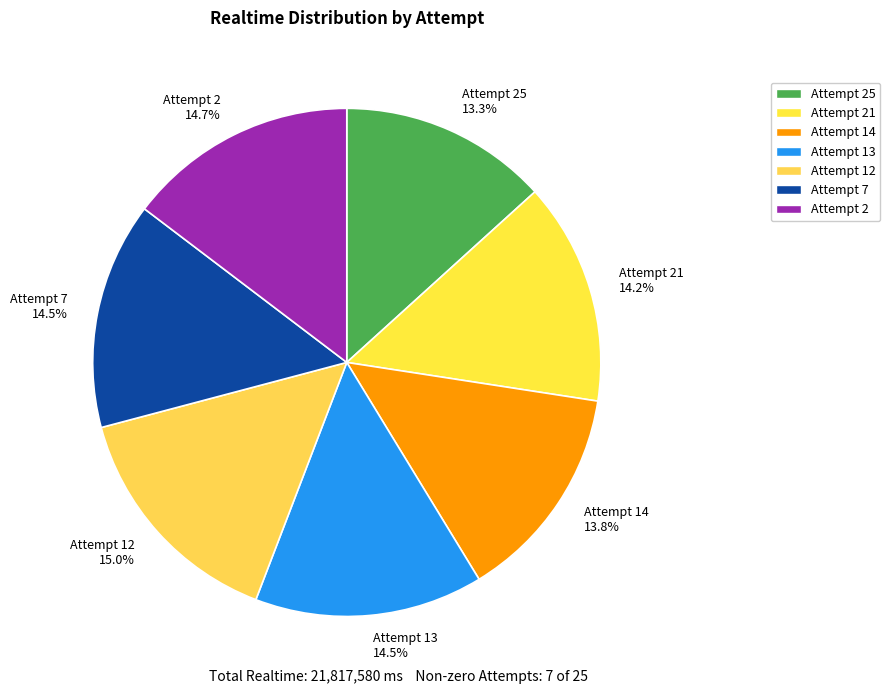

What is the smallest slice in the pie chart?

Attempt 25